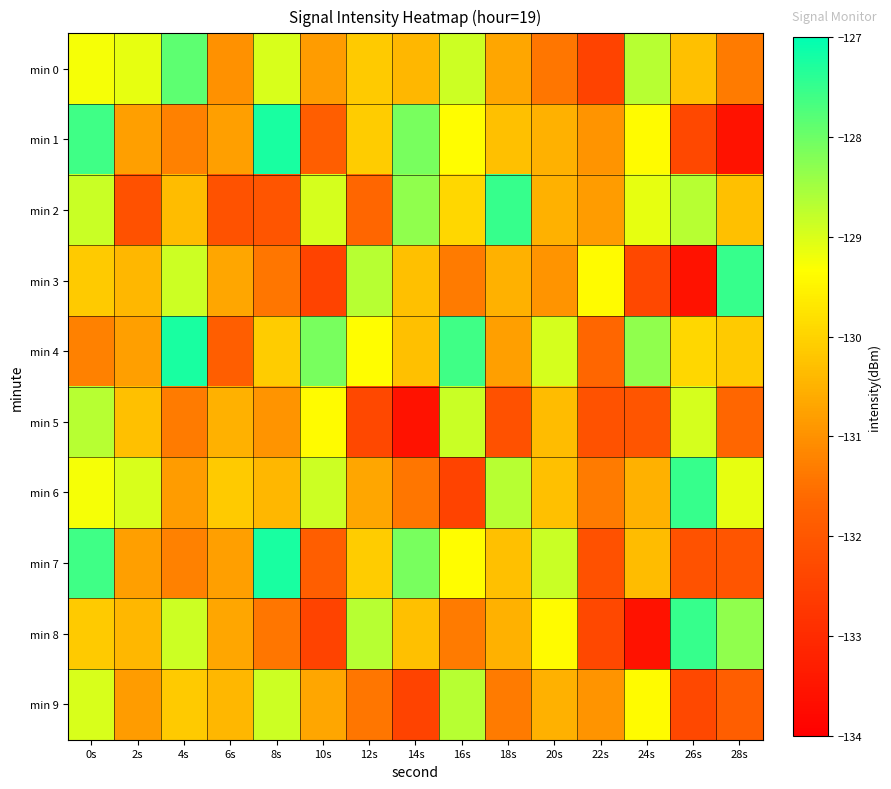

Reading left to right, extract all data points from this chart.

min 0: 0s=-129.3	2s=-129.1	4s=-127.8	6s=-131.0	8s=-129.0	10s=-130.8	12s=-130.1	14s=-130.4	16s=-128.9	18s=-130.7	20s=-131.4	22s=-132.5	24s=-128.7	26s=-130.3	28s=-131.3
min 1: 0s=-127.6	2s=-130.8	4s=-131.3	6s=-130.8	8s=-127.2	10s=-131.8	12s=-130.1	14s=-128.1	16s=-129.4	18s=-130.3	20s=-130.5	22s=-130.9	24s=-129.4	26s=-132.4	28s=-133.6
min 2: 0s=-128.9	2s=-132.1	4s=-130.3	6s=-132.1	8s=-132.0	10s=-128.9	12s=-131.7	14s=-128.3	16s=-129.9	18s=-127.5	20s=-130.5	22s=-130.8	24s=-129.1	26s=-128.7	28s=-130.3
min 3: 0s=-130.1	2s=-130.4	4s=-128.9	6s=-130.7	8s=-131.4	10s=-132.5	12s=-128.7	14s=-130.3	16s=-131.3	18s=-130.5	20s=-130.9	22s=-129.4	24s=-132.4	26s=-133.6	28s=-127.5
min 4: 0s=-131.3	2s=-130.8	4s=-127.2	6s=-131.8	8s=-130.1	10s=-128.1	12s=-129.4	14s=-130.3	16s=-127.6	18s=-130.8	20s=-128.9	22s=-131.7	24s=-128.3	26s=-129.9	28s=-130.1
min 5: 0s=-128.7	2s=-130.3	4s=-131.3	6s=-130.5	8s=-130.9	10s=-129.4	12s=-132.4	14s=-133.6	16s=-128.9	18s=-132.1	20s=-130.3	22s=-132.1	24s=-132.0	26s=-128.9	28s=-131.7
min 6: 0s=-129.3	2s=-129.0	4s=-130.8	6s=-130.1	8s=-130.4	10s=-128.9	12s=-130.7	14s=-131.4	16s=-132.5	18s=-128.7	20s=-130.3	22s=-131.3	24s=-130.5	26s=-127.5	28s=-129.1
min 7: 0s=-127.6	2s=-130.8	4s=-131.3	6s=-130.8	8s=-127.2	10s=-131.8	12s=-130.1	14s=-128.1	16s=-129.4	18s=-130.3	20s=-128.9	22s=-132.1	24s=-130.3	26s=-132.1	28s=-132.0
min 8: 0s=-130.1	2s=-130.4	4s=-128.9	6s=-130.7	8s=-131.4	10s=-132.5	12s=-128.7	14s=-130.3	16s=-131.3	18s=-130.5	20s=-129.4	22s=-132.4	24s=-133.6	26s=-127.5	28s=-128.3
min 9: 0s=-129.0	2s=-130.8	4s=-130.1	6s=-130.4	8s=-128.9	10s=-130.7	12s=-131.4	14s=-132.5	16s=-128.7	18s=-131.3	20s=-130.5	22s=-130.9	24s=-129.4	26s=-132.4	28s=-131.8